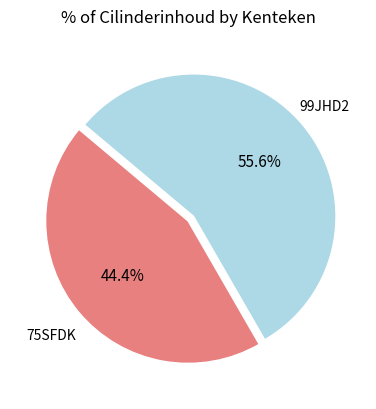

Between 99JHD2 and 75SFDK, which is larger?

99JHD2